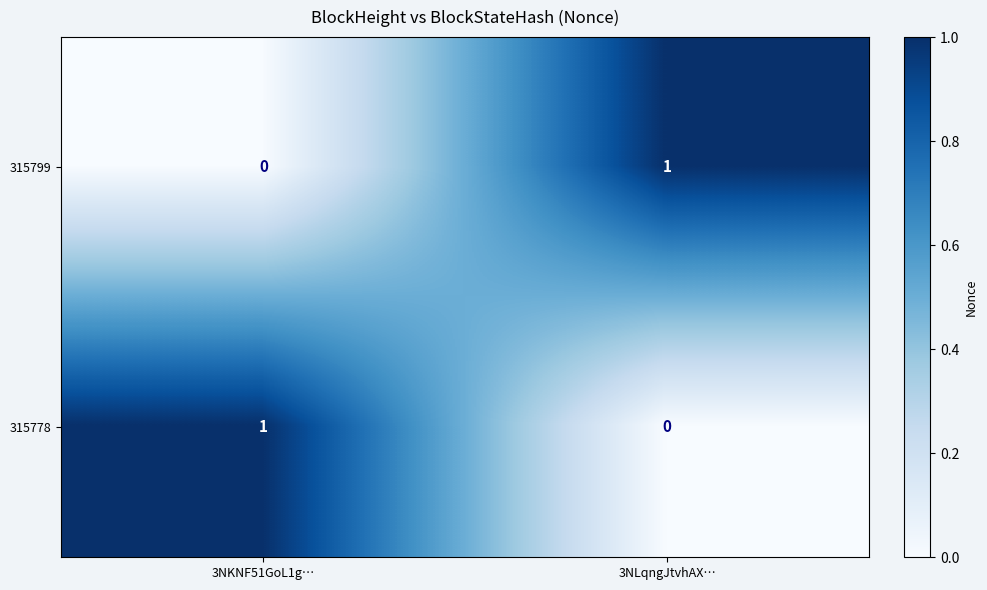

Is it true that 315778 equals 1 at 3NKNF51GoL1g…?

True